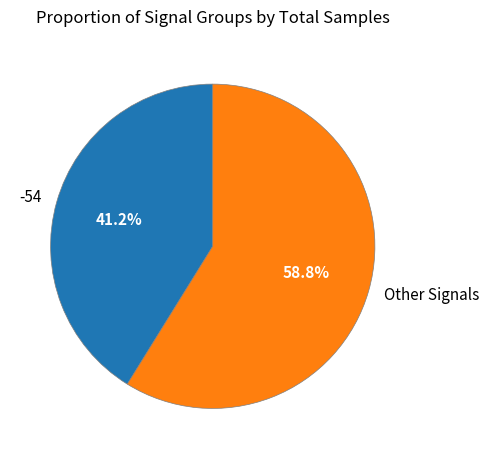

To the nearest percent, what portion does -54 represent?

41%